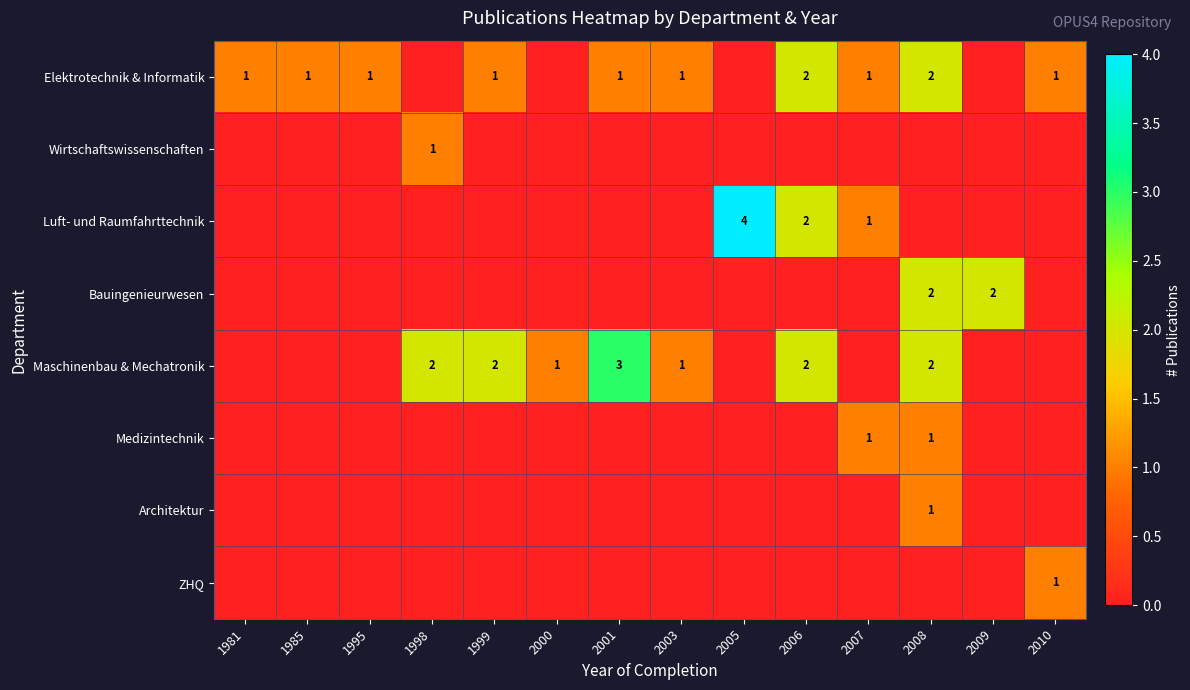

What is the sum of the Elektrotechnik & Informatik values at 2007 and 2008?

3